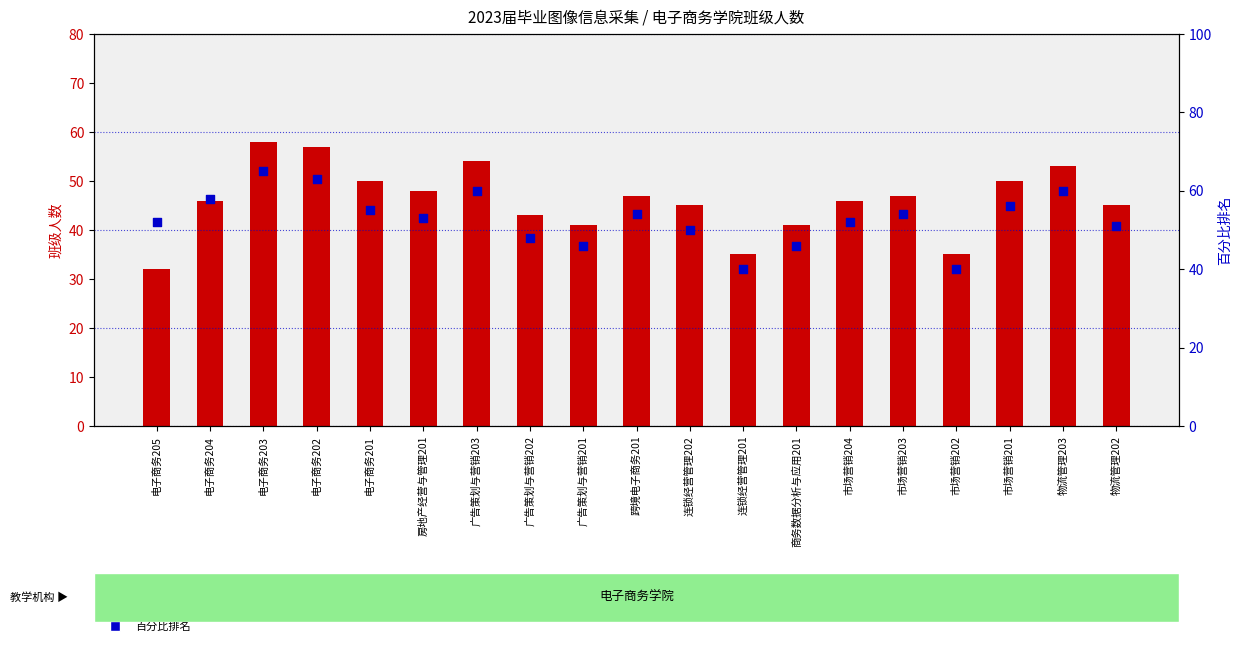

Which series contains the highest Y value?

百分比排名